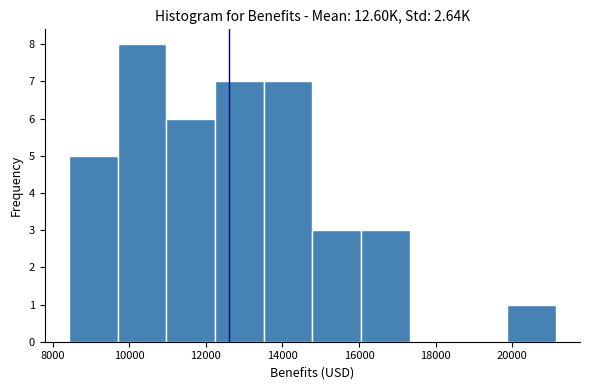

Reading left to right, transcribe this chart: for each bar, give the range it covers on the x-axis and its height. Neither the bar edges nor the heights are printed on the chart, so give them approximately, as read against the axes.

8400 to 9600: 5
9600 to 11000: 8
11000 to 12200: 6
12200 to 13600: 7
13600 to 14800: 7
14800 to 16000: 3
16000 to 17400: 3
17400 to 18600: 0
18600 to 19800: 0
19800 to 21200: 1